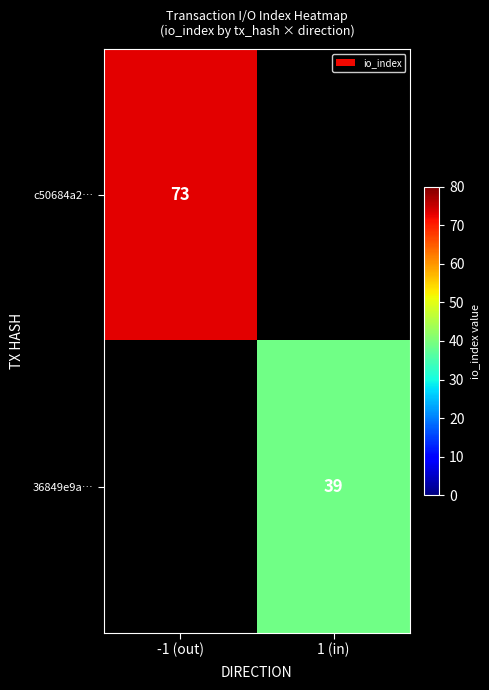

True or false: c50684a2… has a value of 109 at -1 (out).

False